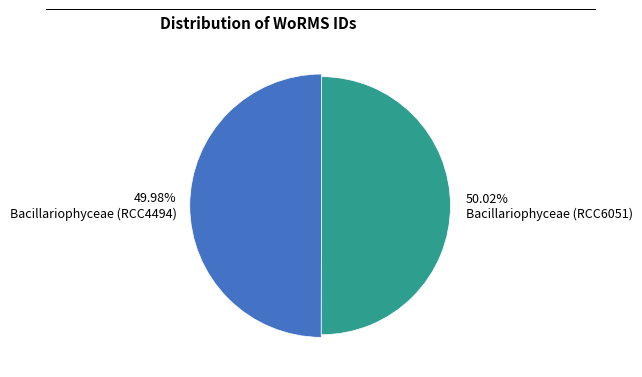

Which category accounts for the majority?

Bacillariophyceae (RCC6051)